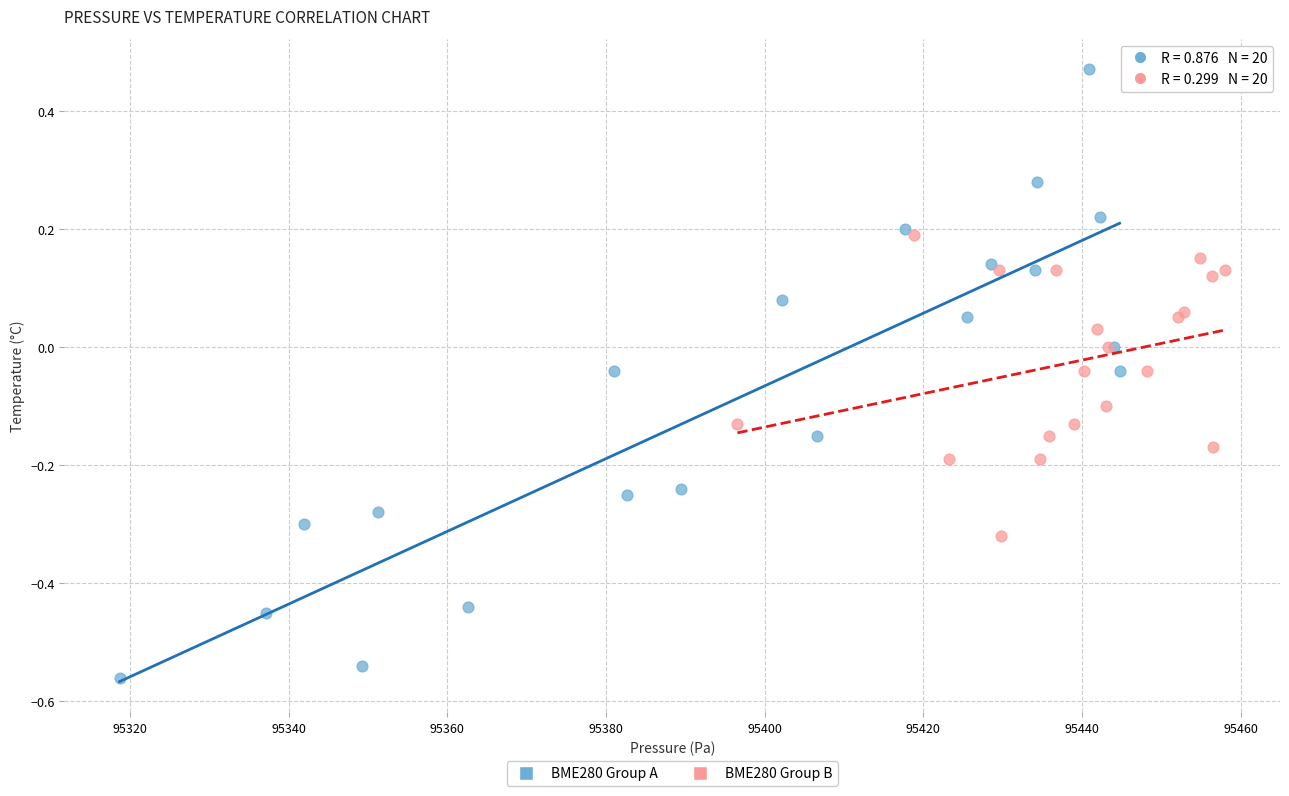

Which series reaches the maximum Y coordinate?

BME280 Group A